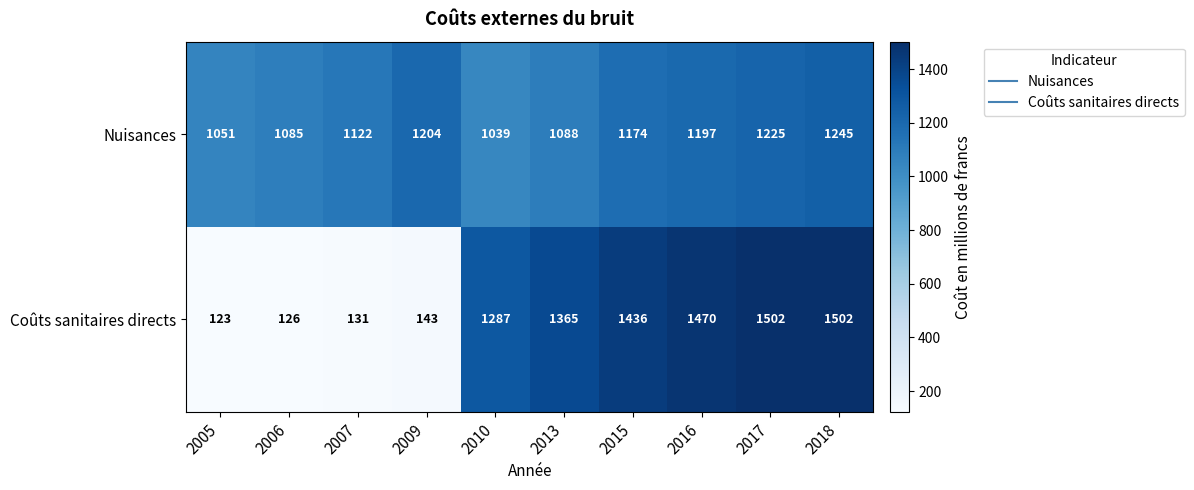

Rank the series by their maximum value, from highest to lowest.

Coûts sanitaires directs, Nuisances